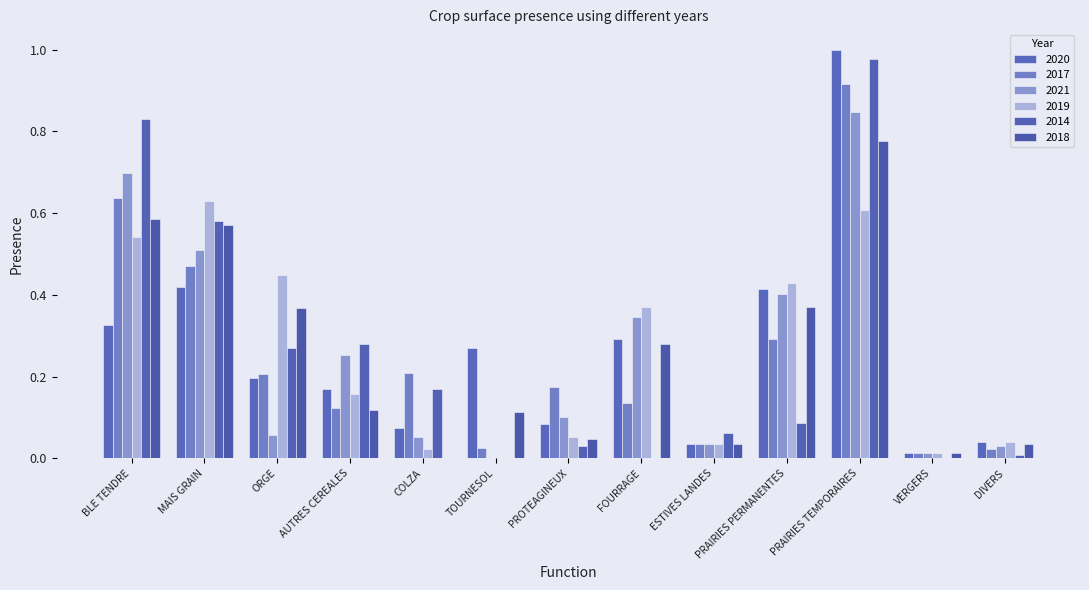

What is the maximum value for 2019?

0.6